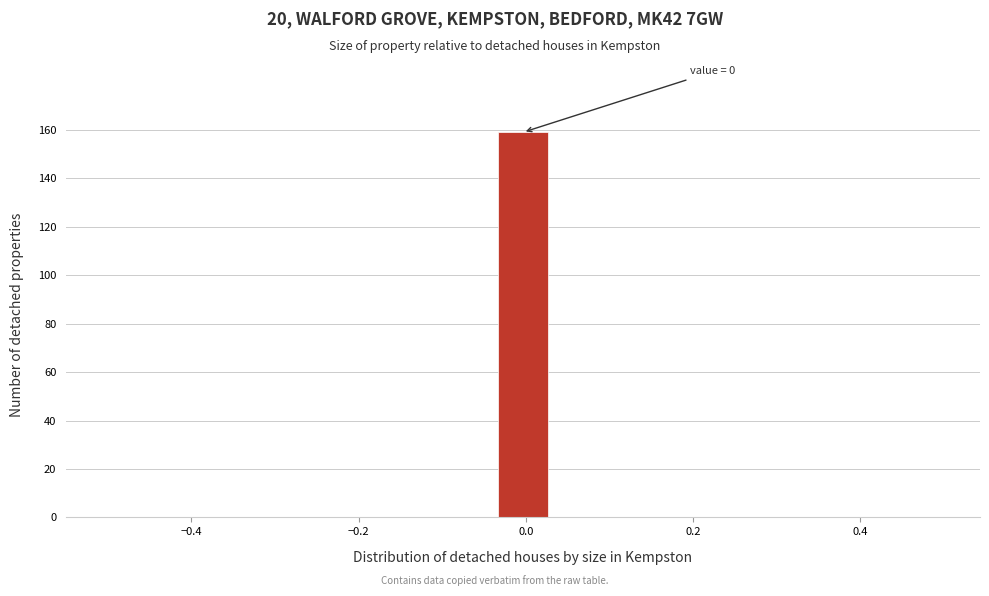

Read against the x-axis, roughly where is the centre of the tallest bar?

0.00